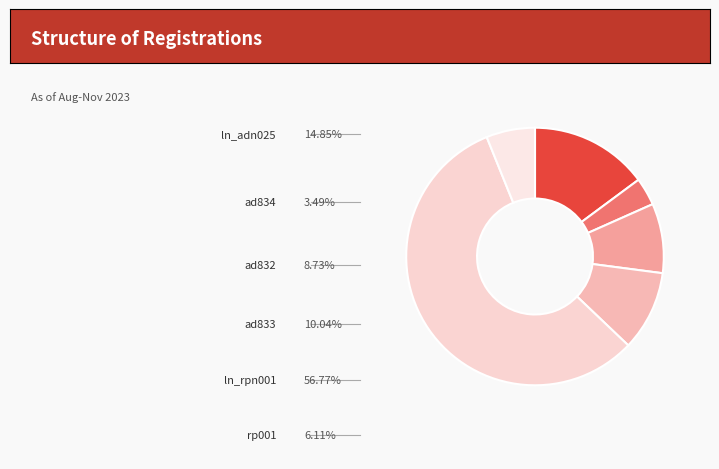

Rank the categories by value from lowest to highest.

ad834, rp001, ad832, ad833, ln_adn025, ln_rpn001